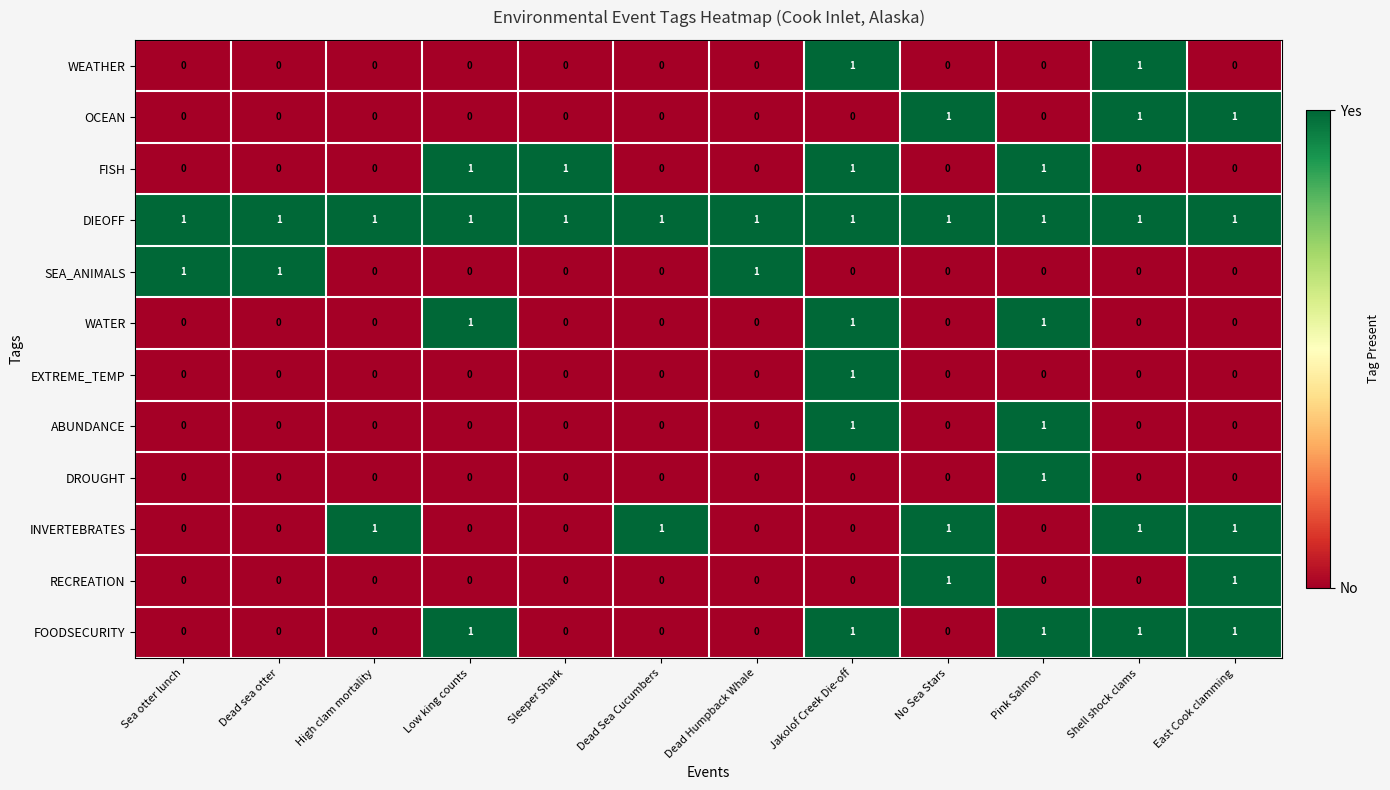

True or false: OCEAN has a value of 1 at Shell shock clams.

True